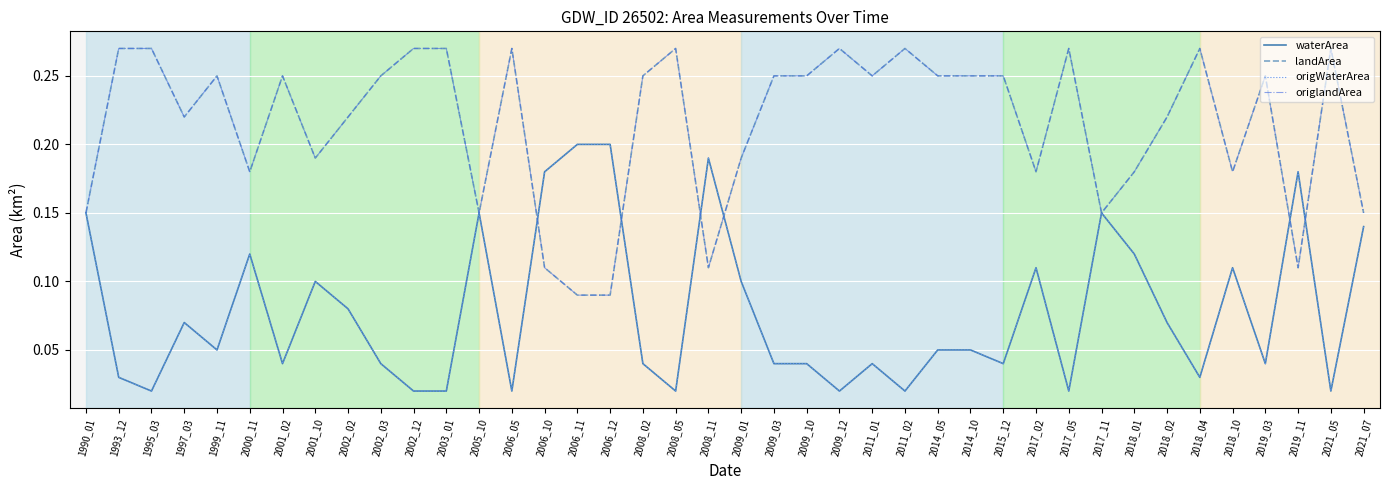

Where is the first local minimum for landArea?

1997_03